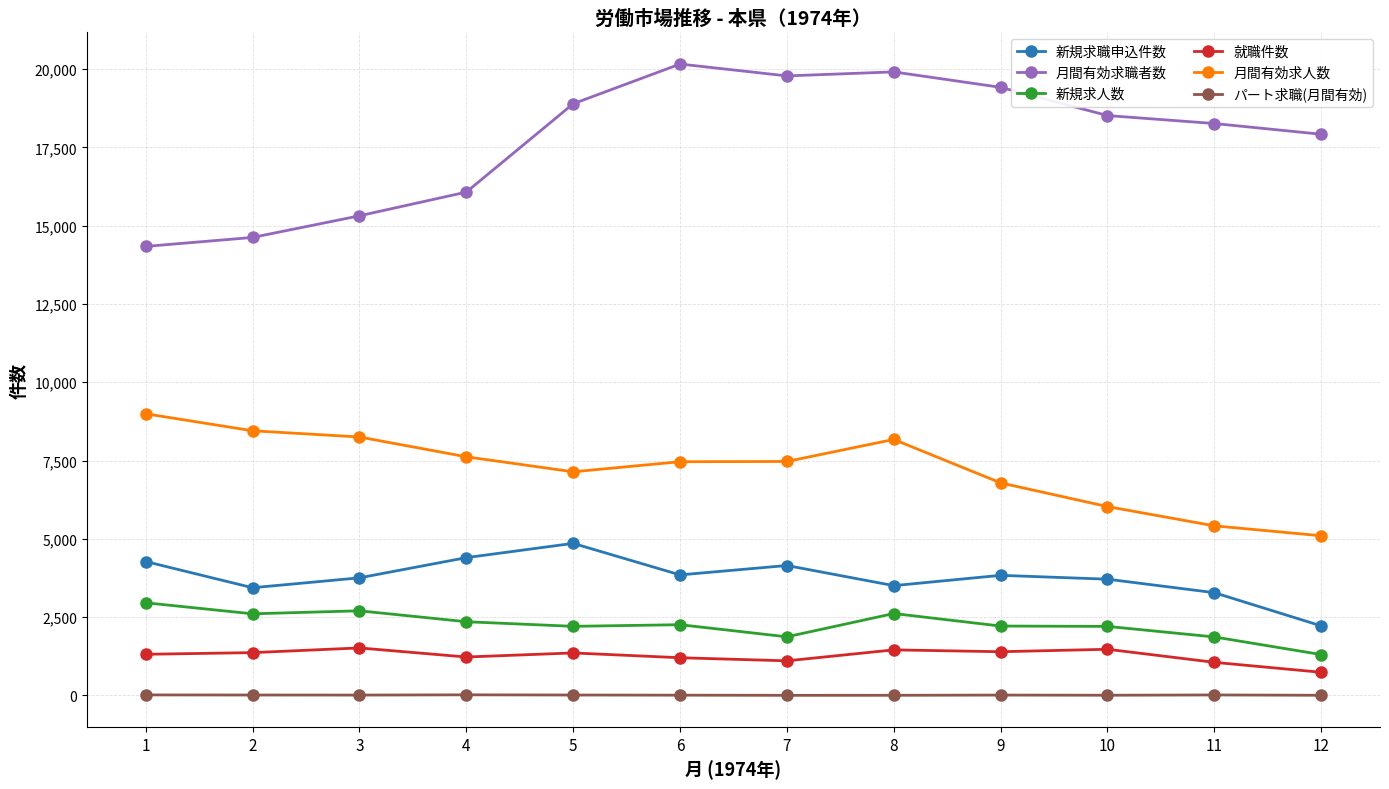

In 新規求職申込件数, how many points are higher than both neighbors (excluding endpoints)?

3